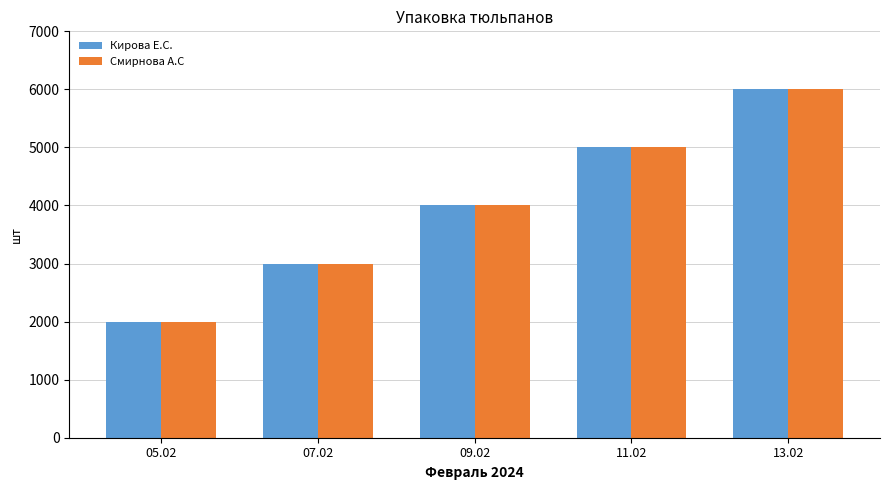

How many bars are there in total?

10